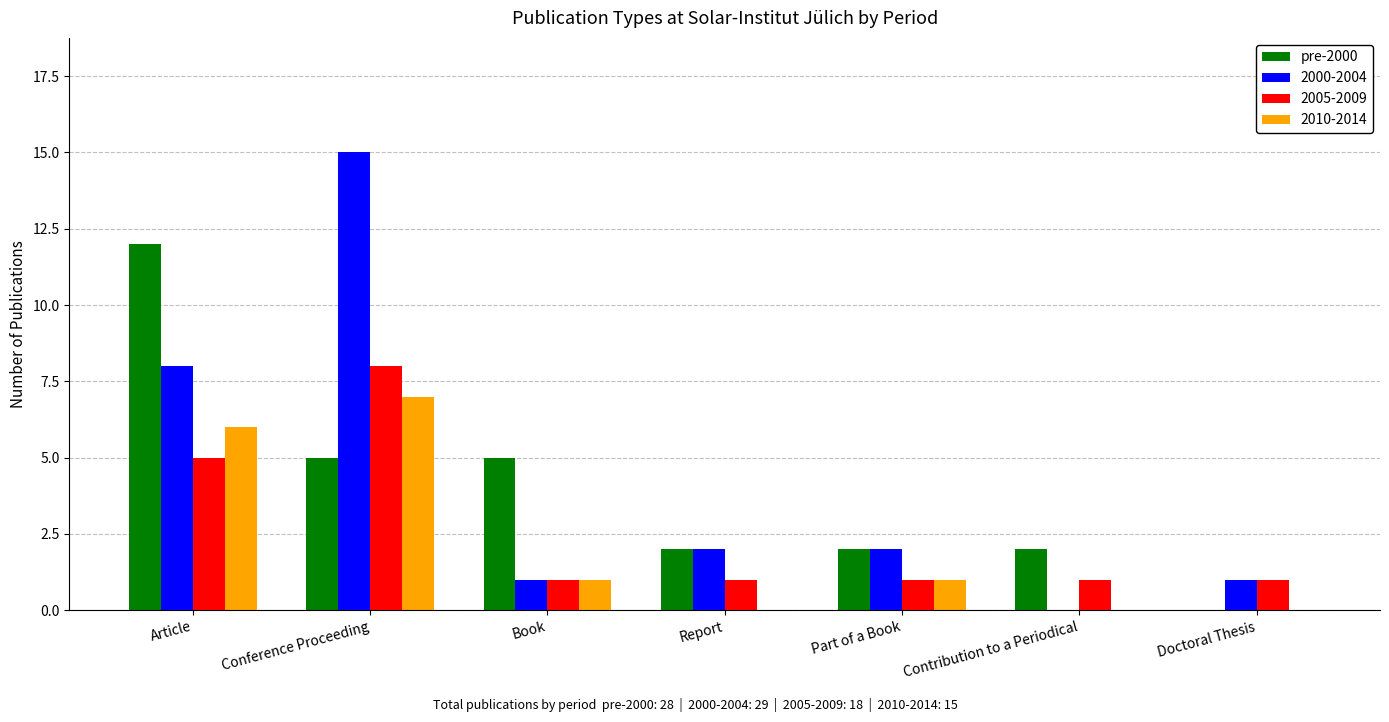

Count the number of categories in the chart.

7